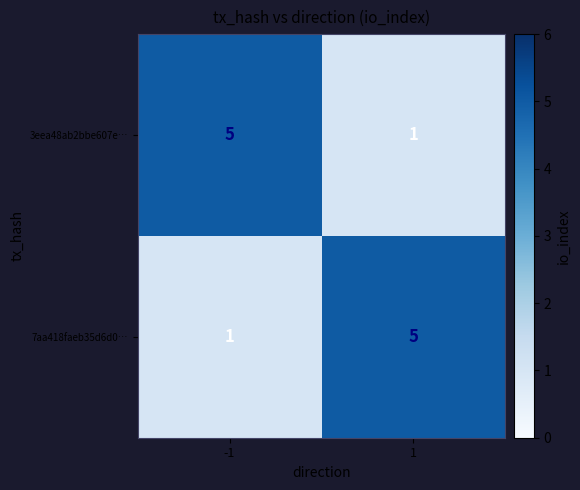

The 3eea48ab2bbe607e… series shows 1 at 1. True or false?

True